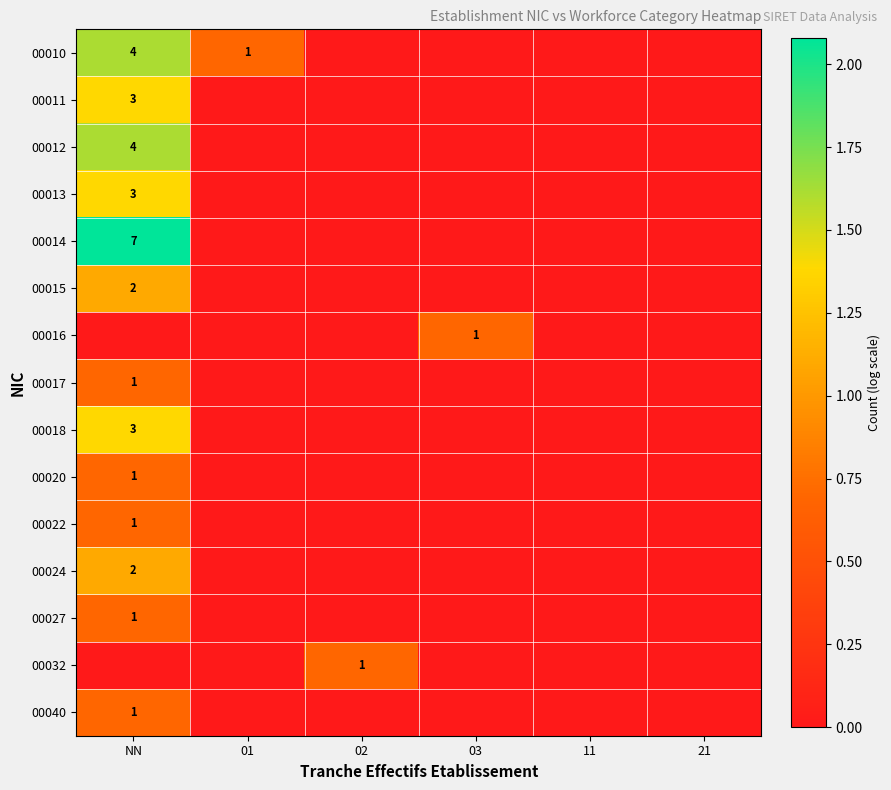

What is the greatest value displayed?

2.1